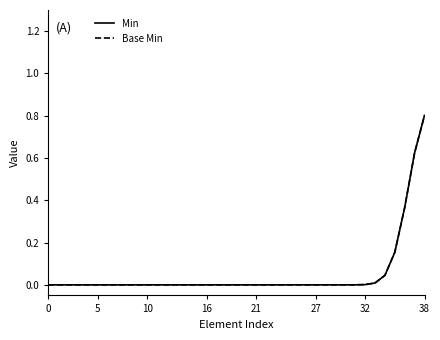

True or false: Min has more than 0 interior local peaks.

False